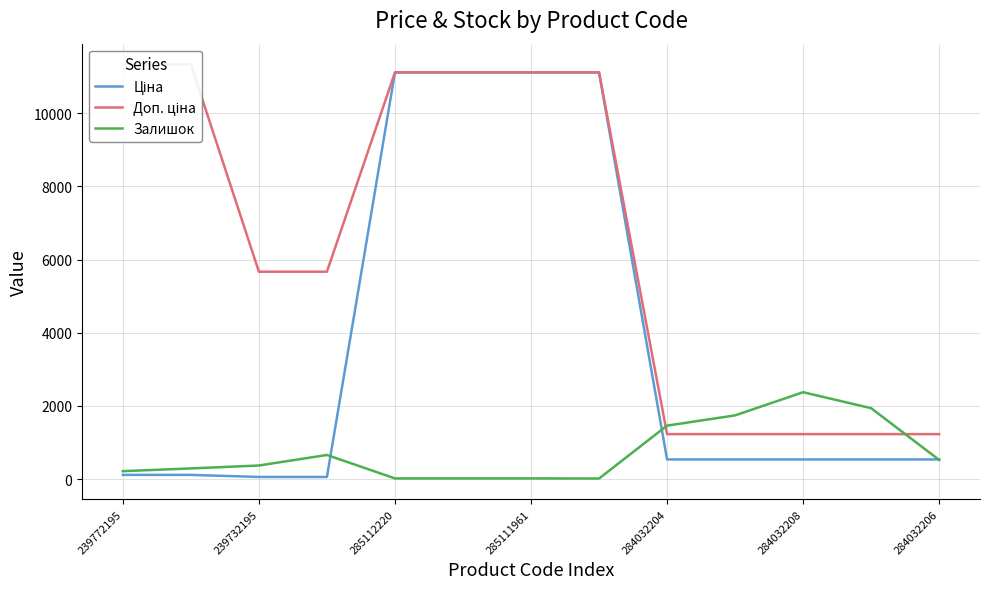

Where is Залишок nearest to the value 1193?

284032204